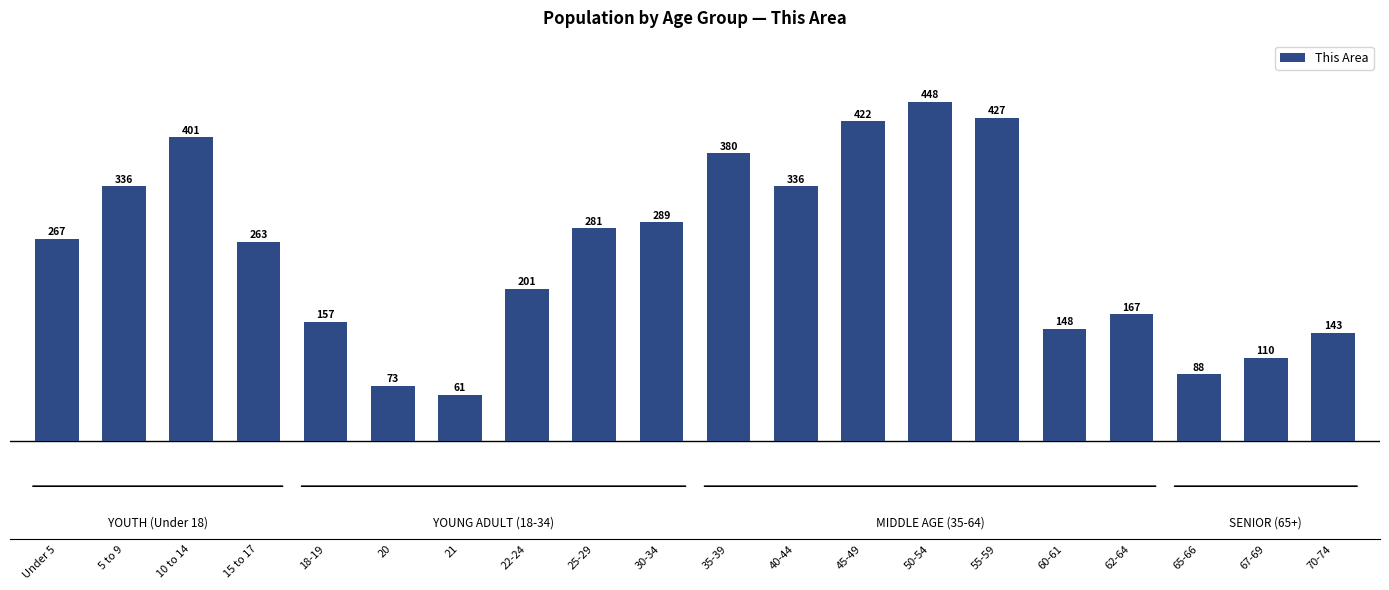

Reading left to right, extract all data points from this chart.

Under 5=267	5 to 9=336	10 to 14=401	15 to 17=263	18-19=157	20=73	21=61	22-24=201	25-29=281	30-34=289	35-39=380	40-44=336	45-49=422	50-54=448	55-59=427	60-61=148	62-64=167	65-66=88	67-69=110	70-74=143